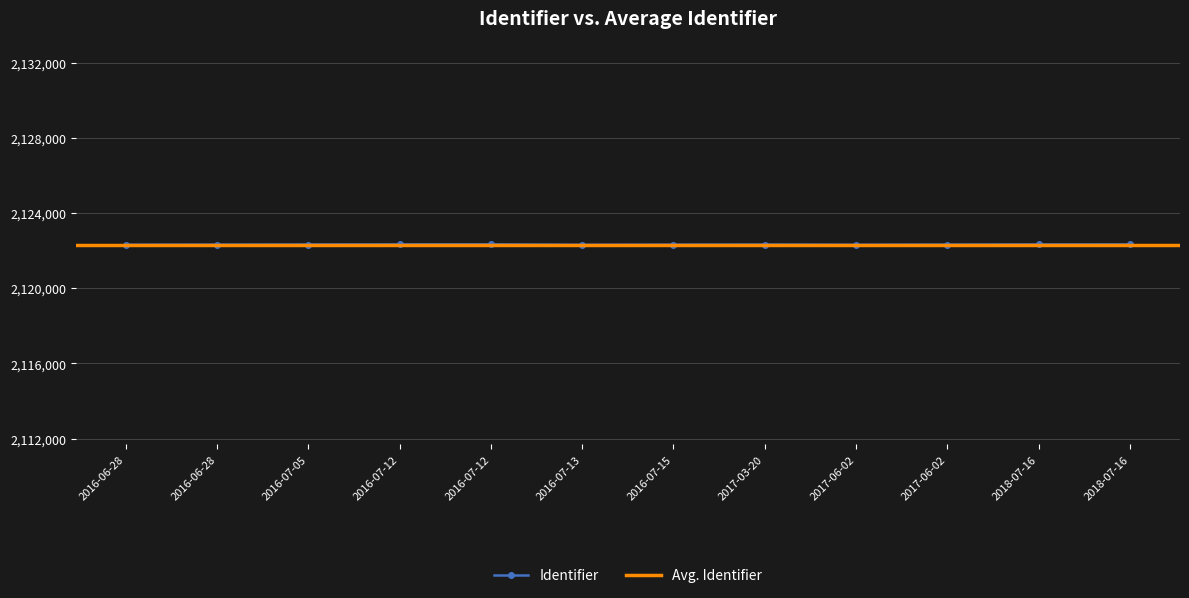

Which category has the lowest value across all series?

2016-07-13